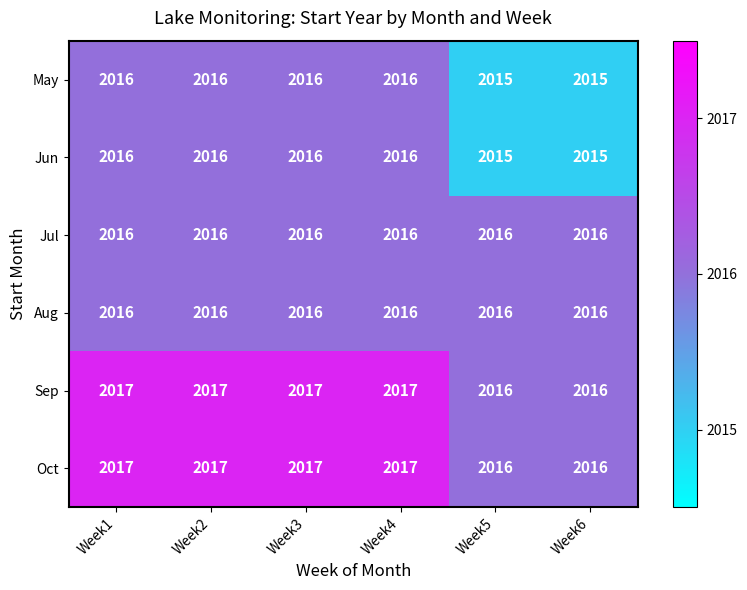

Is the value of Aug at Week5 greater than the value of Oct at Week3?

No